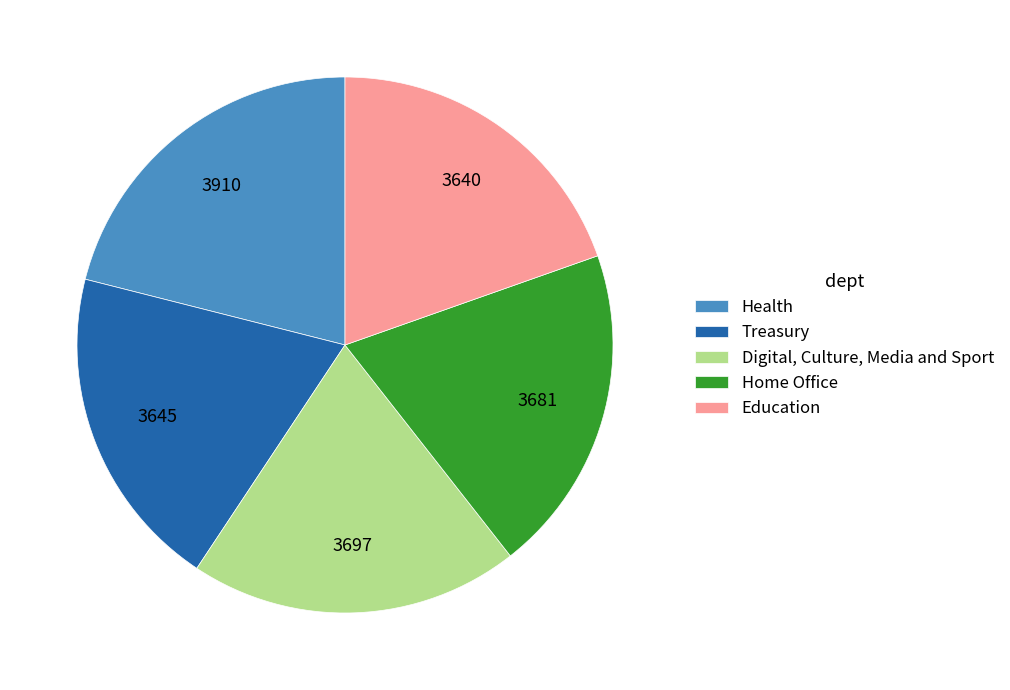

Is the sum of Education and Digital, Culture, Media and Sport greater than half?

No